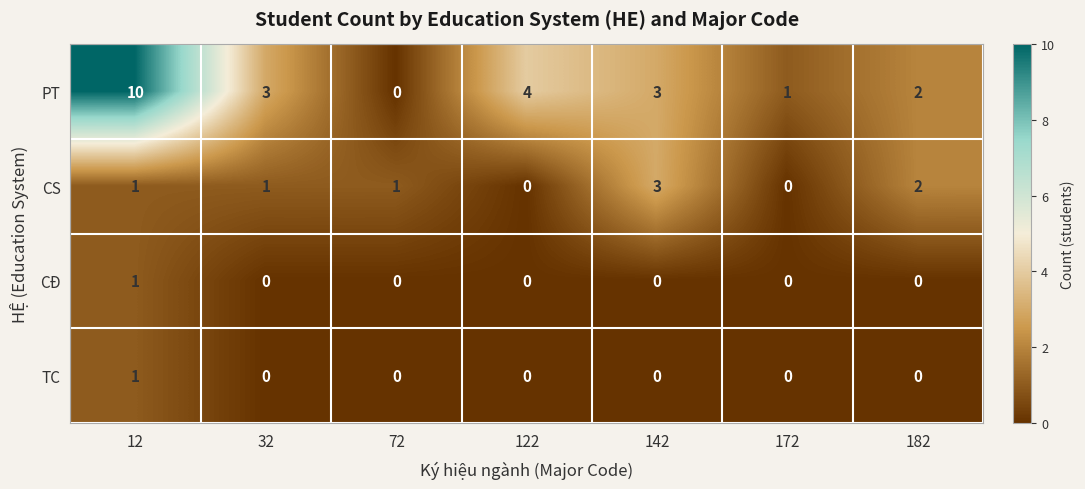

Is it true that PT equals 10 at 12?

True